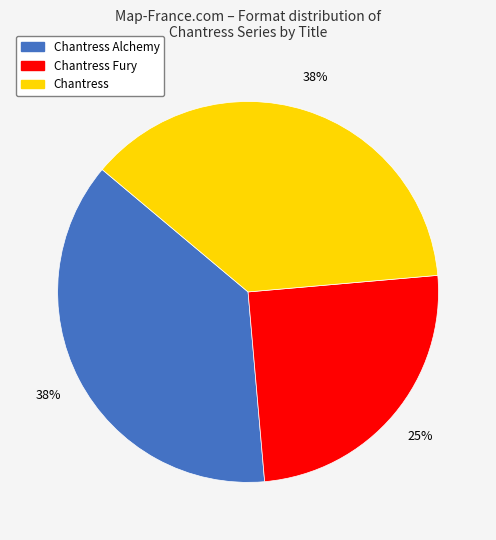

To the nearest percent, what is the combined percentage of Chantress Alchemy and Chantress?

75%